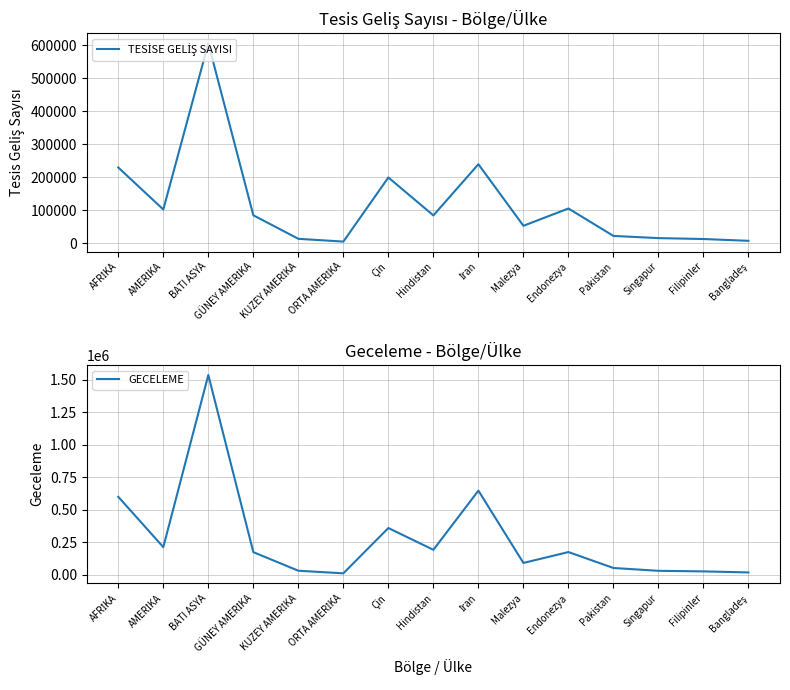

Is it true that TESİSE GELİŞ SAYISI equals 12985 at KUZEY AMERİKA?

True